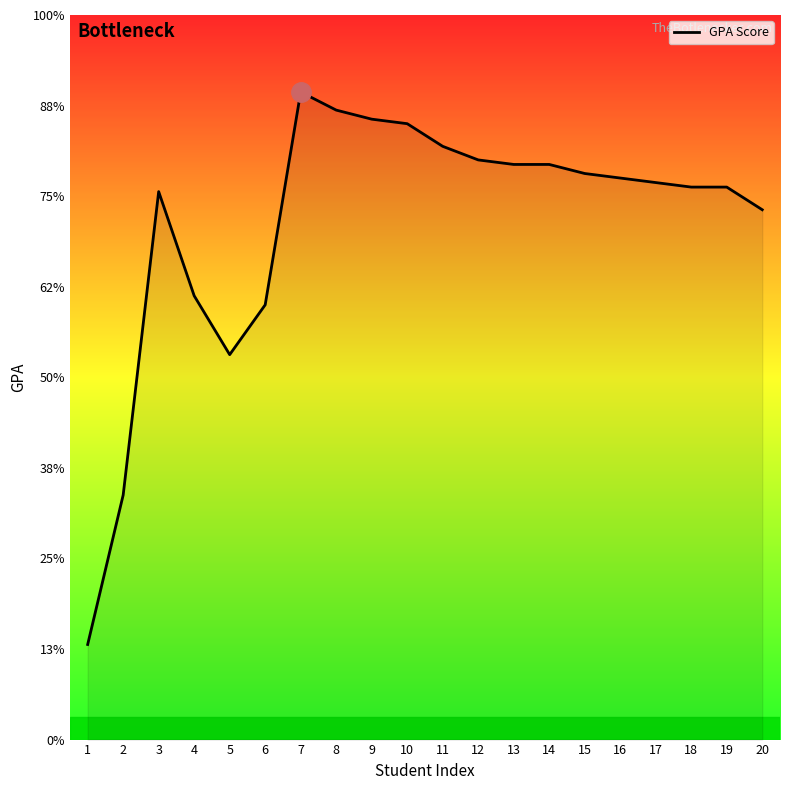

Does the chart have visible grid lines?

No